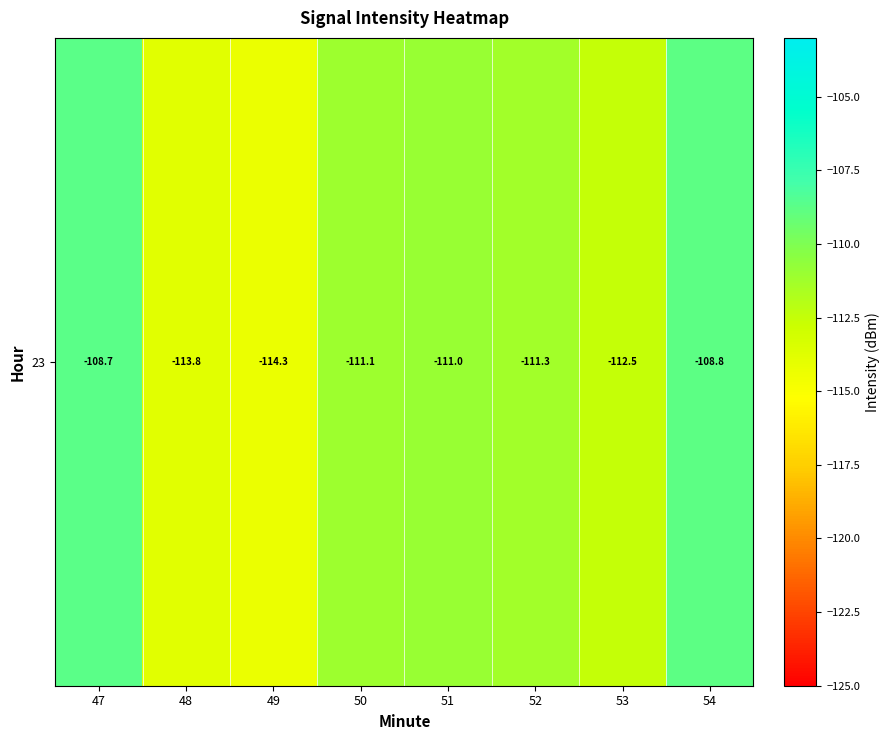

True or false: the data shows -112.5 at 53.

True